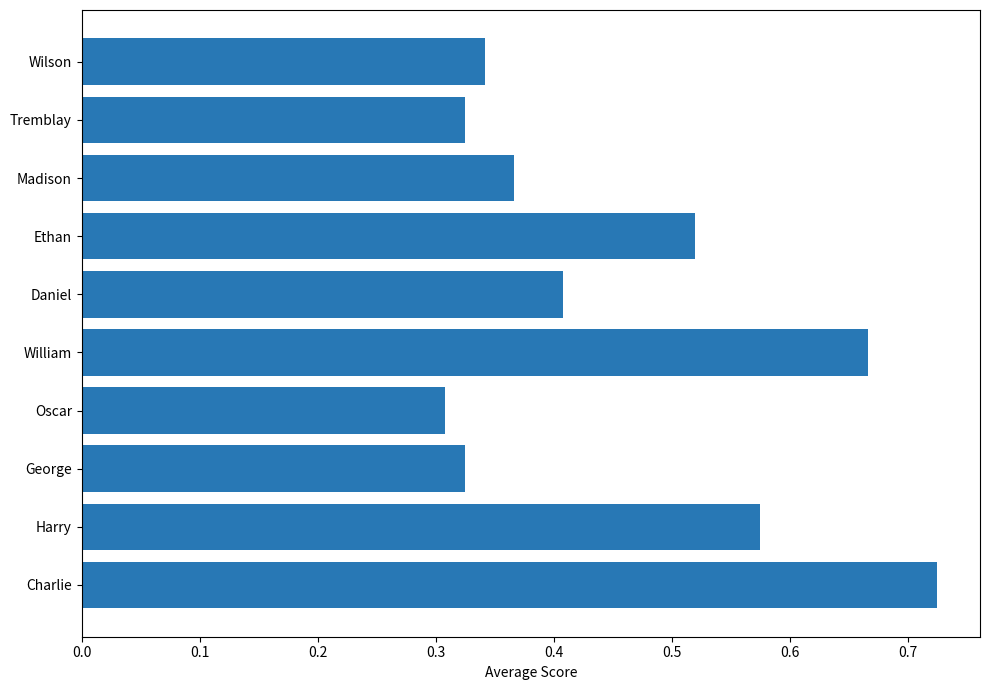

Count the values in the range 0 to 1.

10